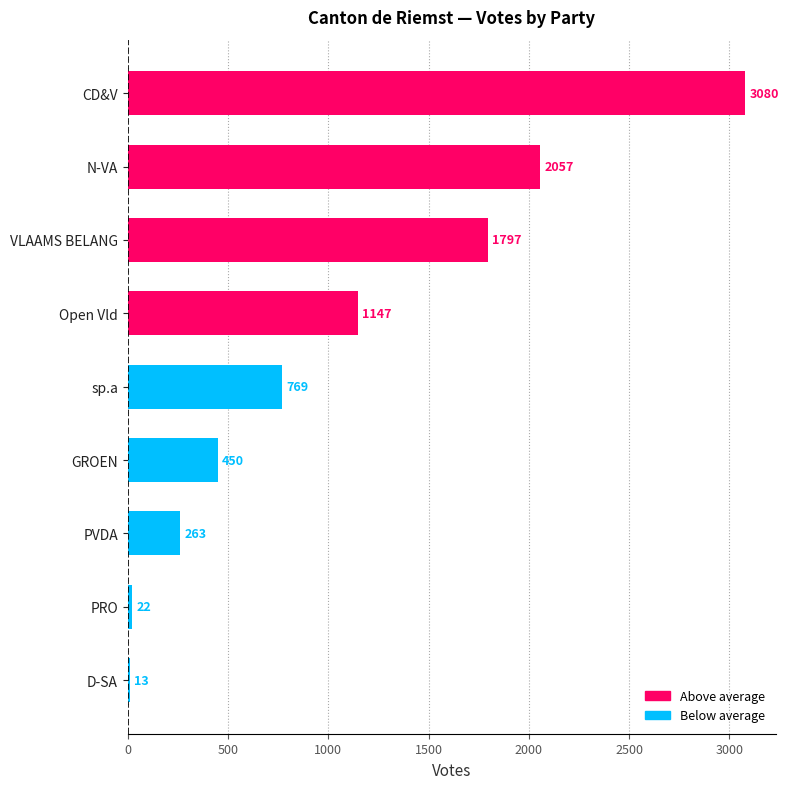

What is the sum of all values?

9598